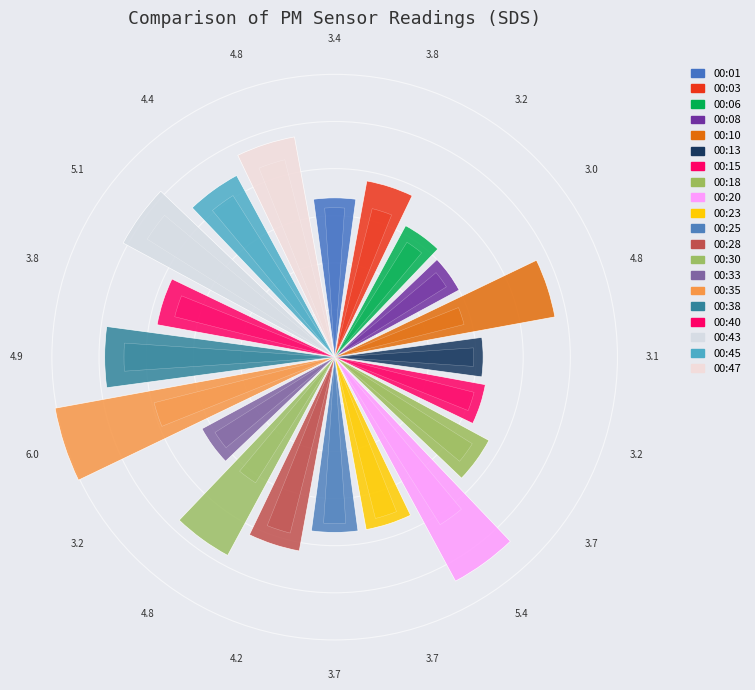

Which category has the smallest portion of the pie?

3.0